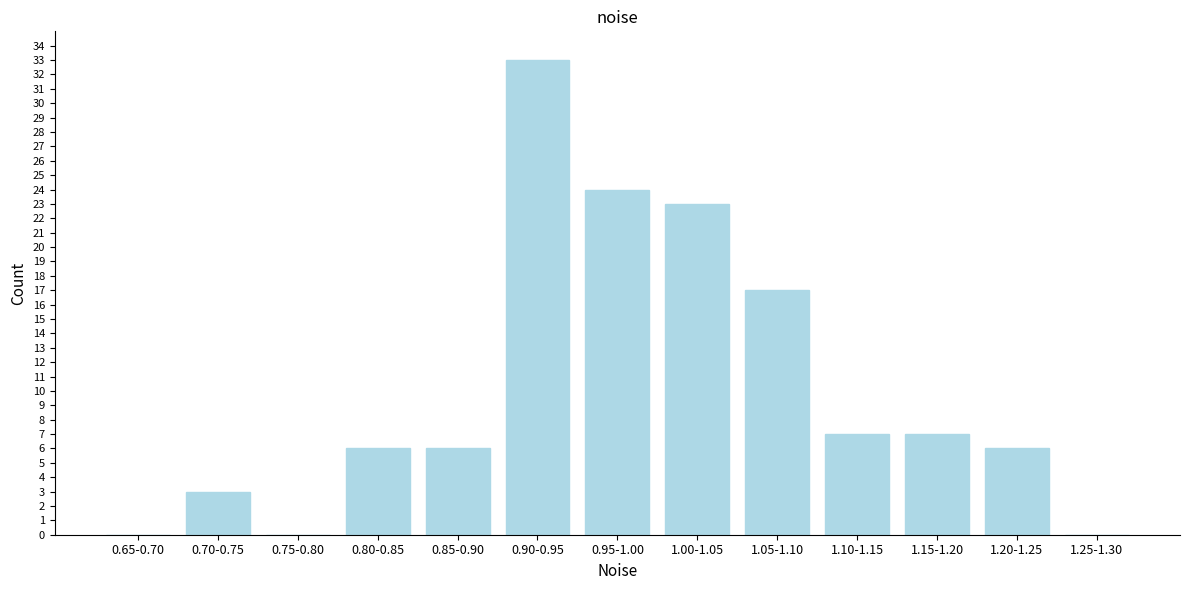

Reading right to left, transcribe all the data shown in this chart.

1.25-1.30=0	1.20-1.25=6	1.15-1.20=7	1.10-1.15=7	1.05-1.10=17	1.00-1.05=23	0.95-1.00=24	0.90-0.95=33	0.85-0.90=6	0.80-0.85=6	0.75-0.80=0	0.70-0.75=3	0.65-0.70=0